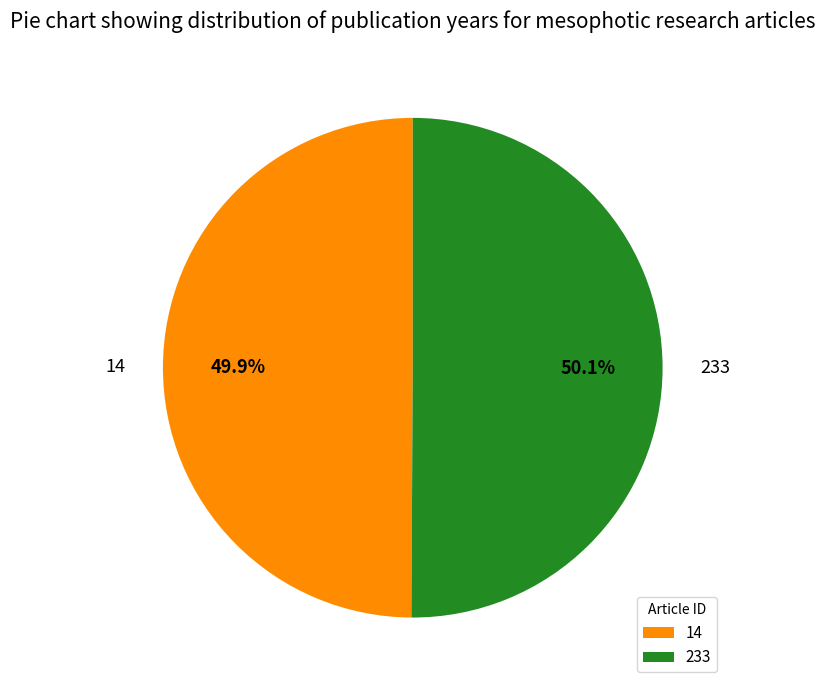

Is there any slice that represents more than half of the pie?

Yes